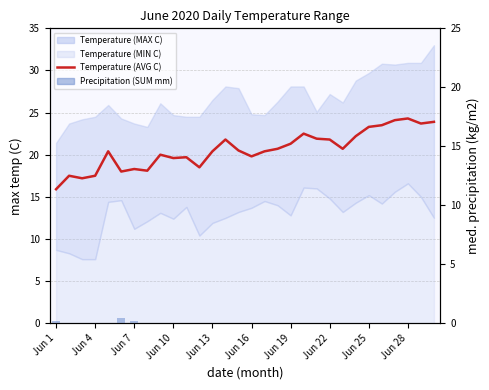

What is the difference between the maximum and minimum values in the Precipitation (SUM mm) series?

0.4